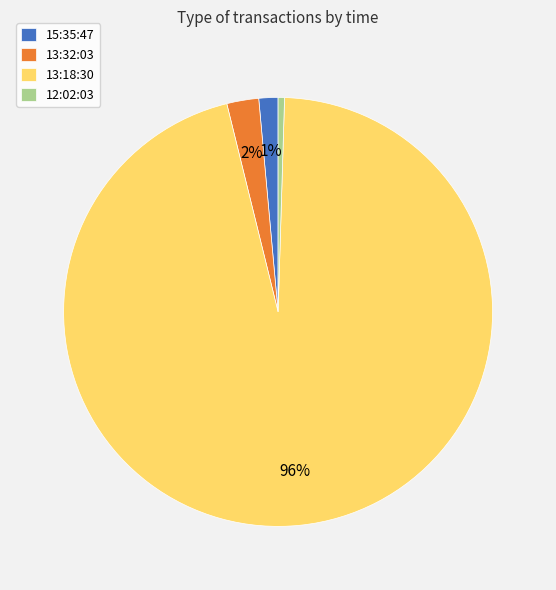

What is the largest slice in the pie chart?

13:18:30